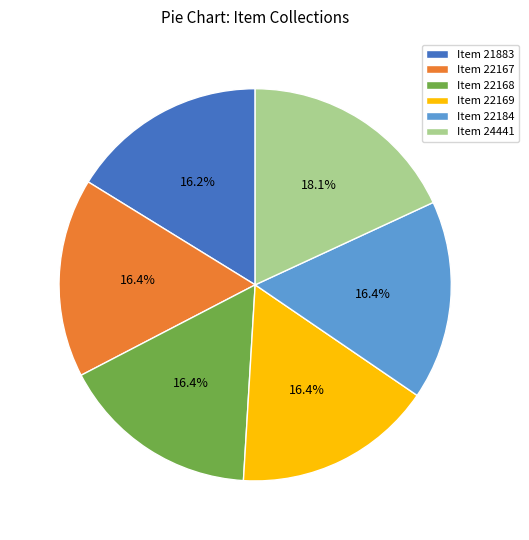

Which slice is the largest?

Item 24441